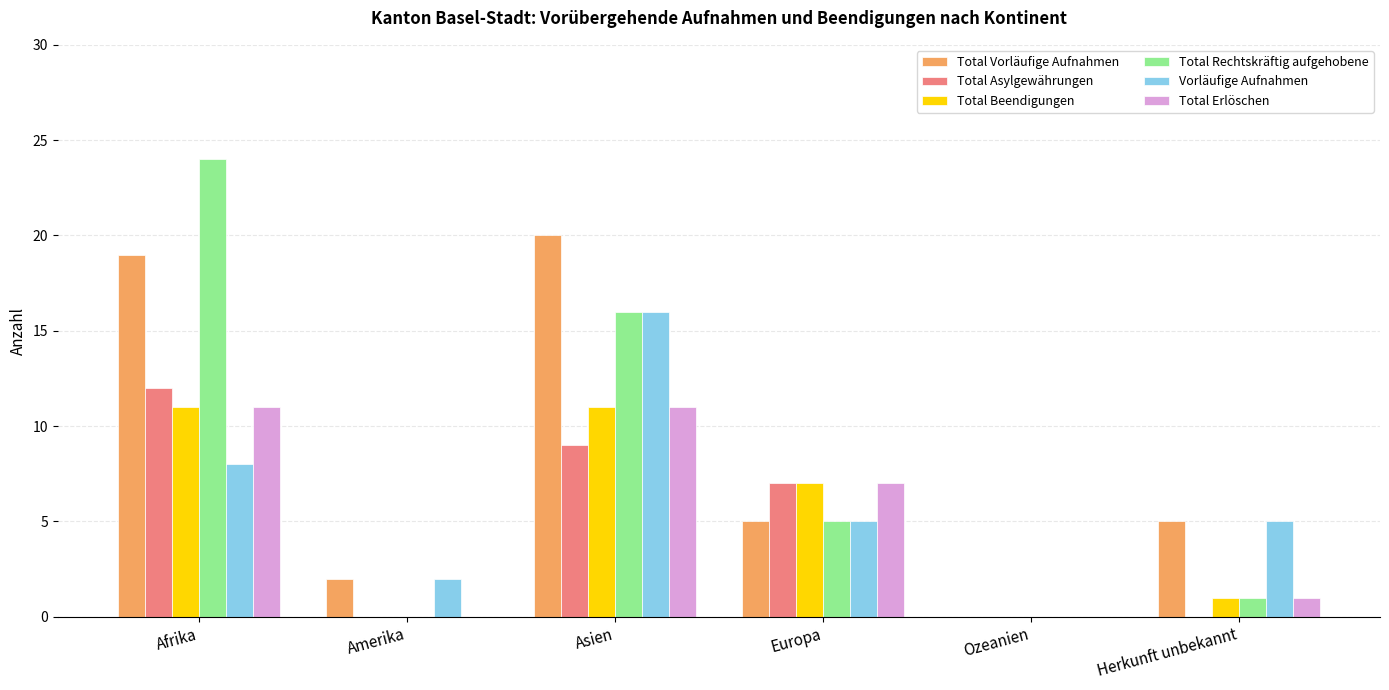

Which label corresponds to the largest value in the chart?

Afrika